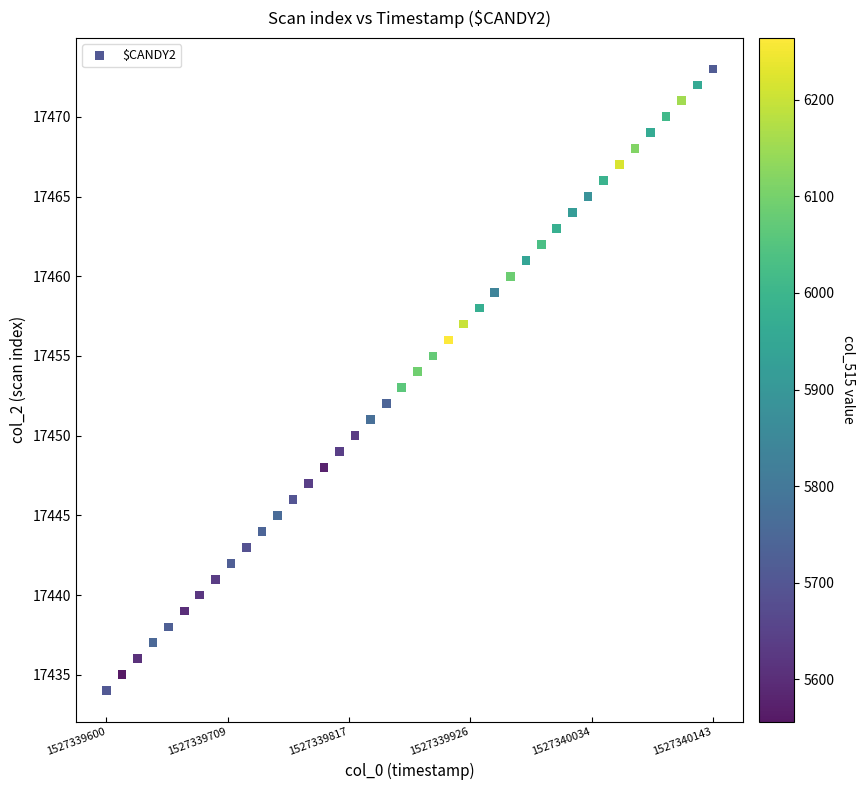

What is the range of Y values (max minus min)?

39